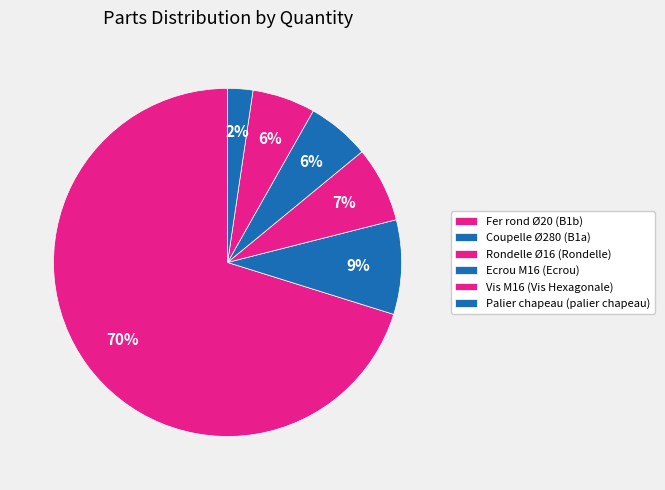

What is the largest slice in the pie chart?

Fer rond Ø20 (B1b)